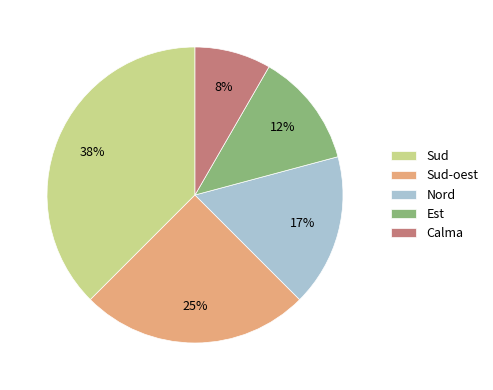

Is the sum of Sud-oest and Calma greater than half?

No